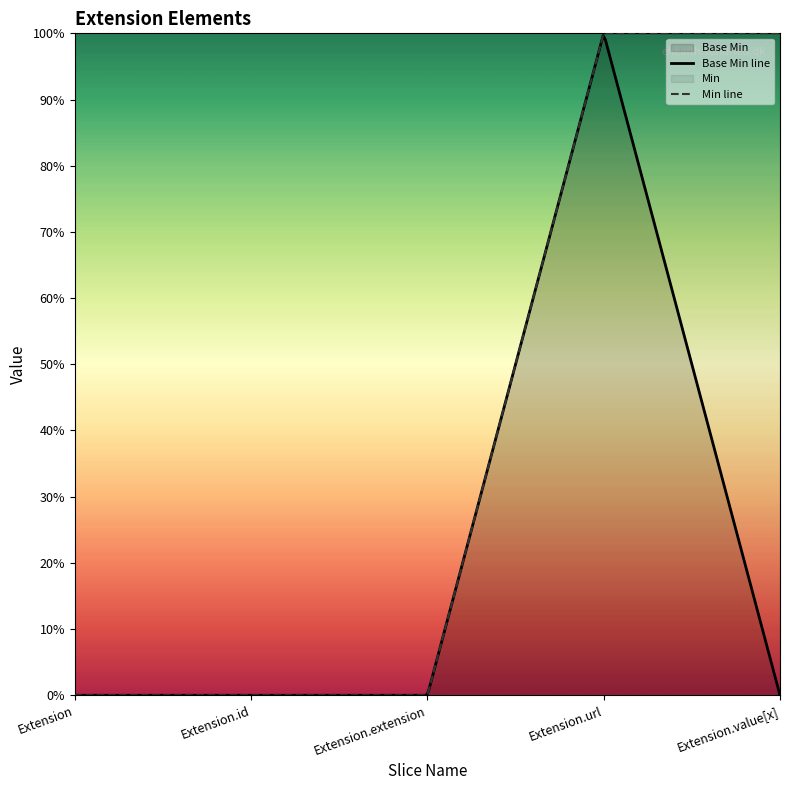

What position from the right is Extension.id?

4